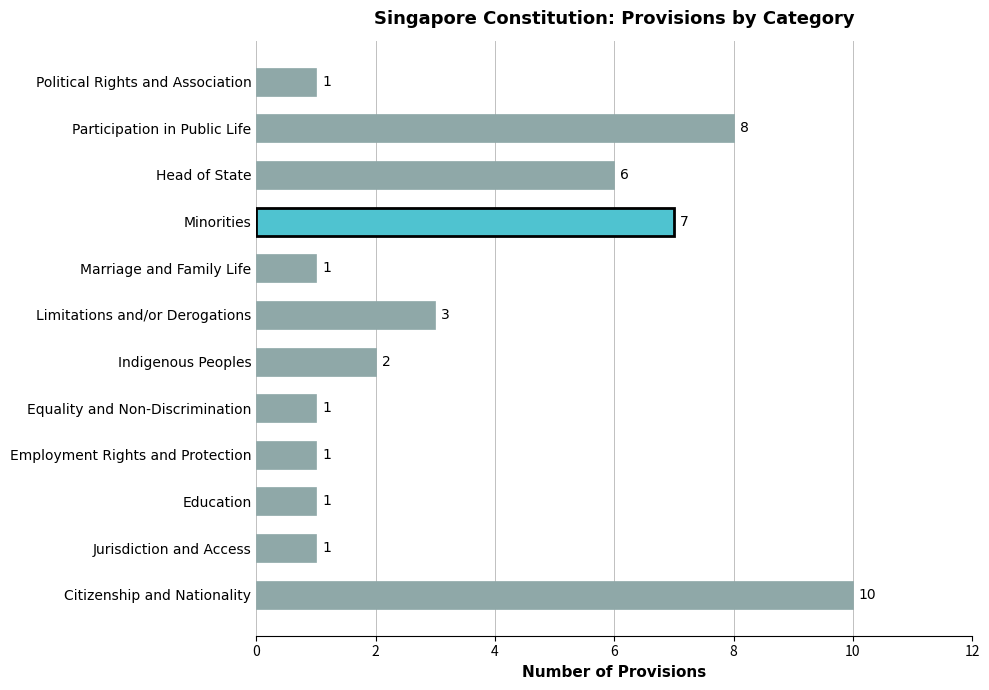

Which has a higher value, Minorities or Limitations and/or Derogations?

Minorities